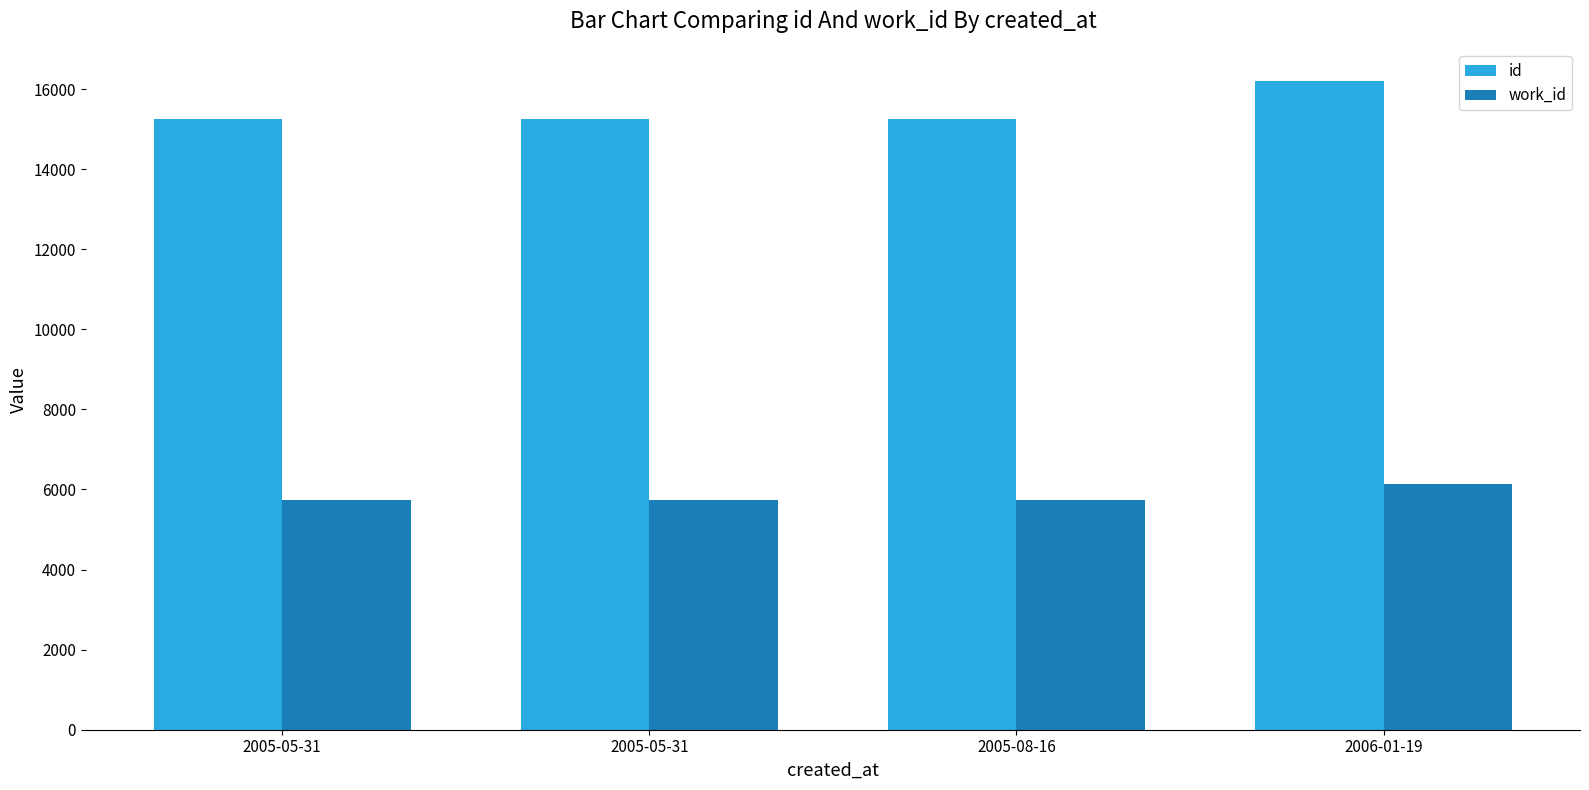

Count the number of categories in the chart.

4